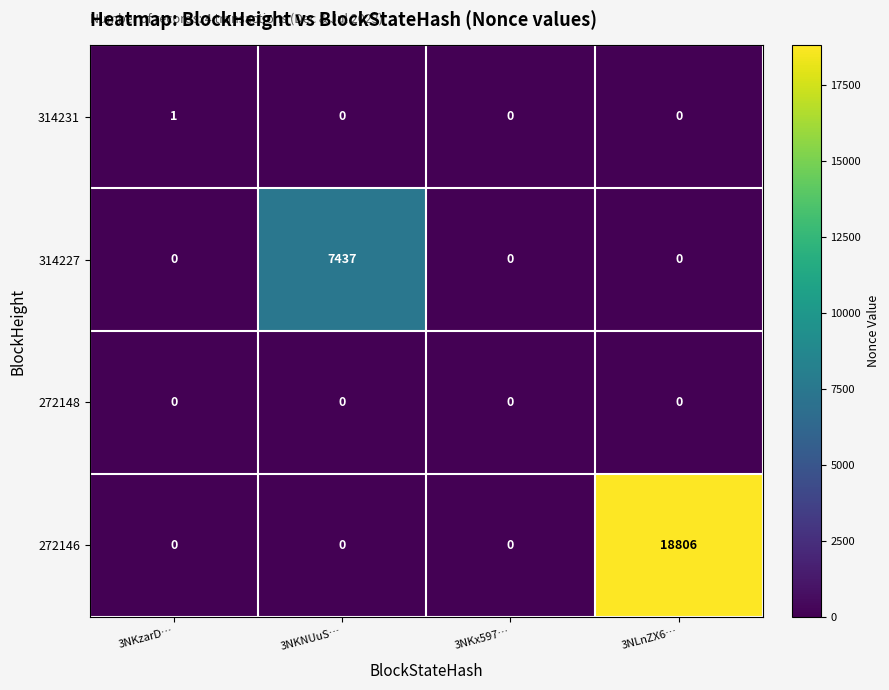

Which series has the widest spread of values?

272146